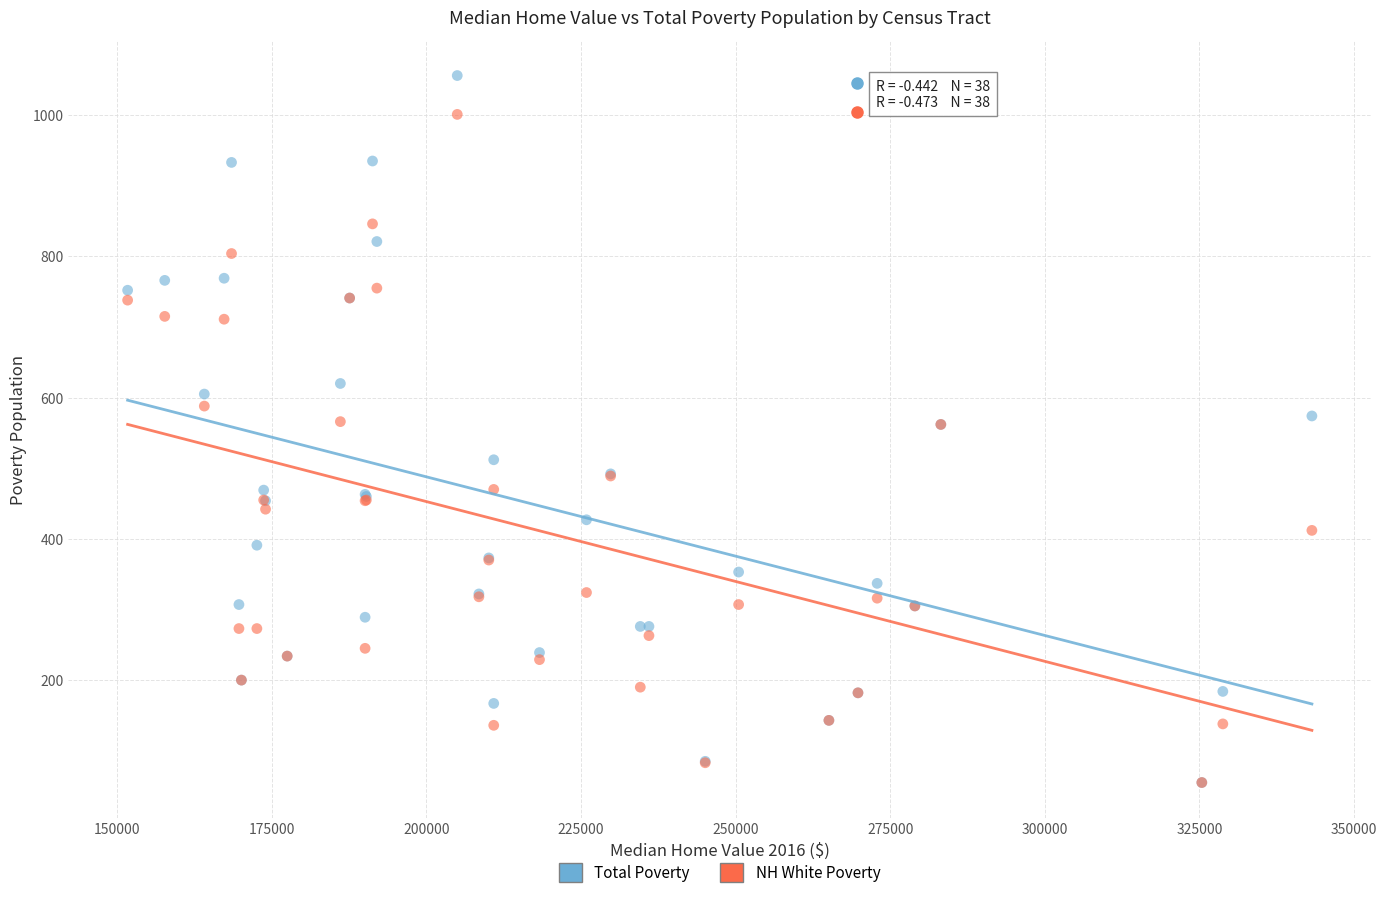

Which series has the widest spread of Y values?

Total Poverty